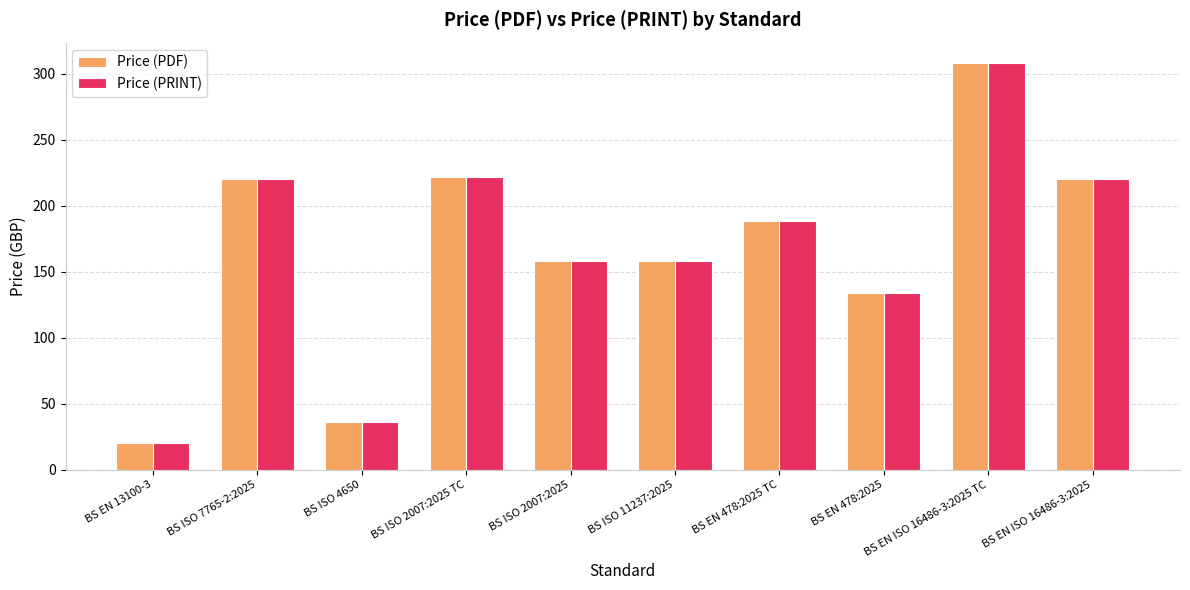

What is the label of the 7th bar from the right?

BS ISO 2007:2025 TC